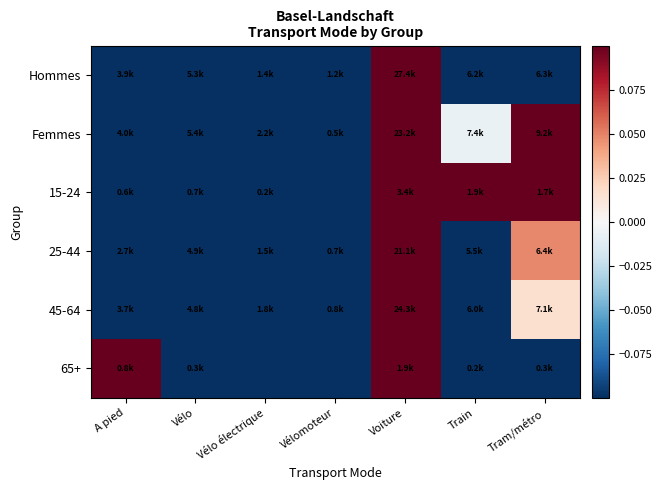

At how many categories does at least one series exceed 0?

4